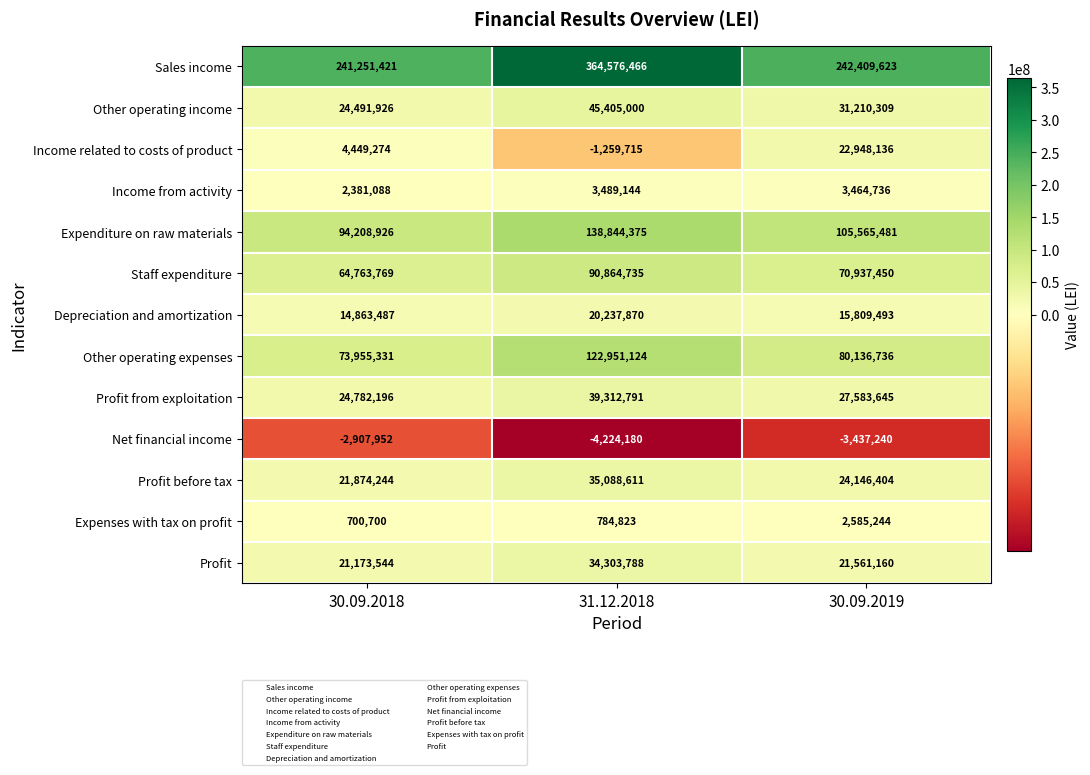

At which label does Profit before tax first exceed 24146404?

31.12.2018